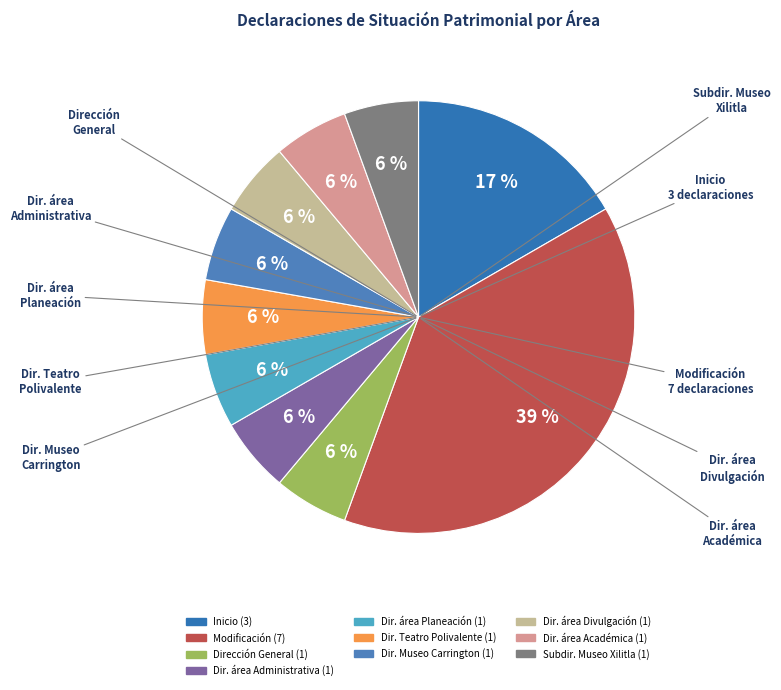

Which slice is the smallest?

Dirección General